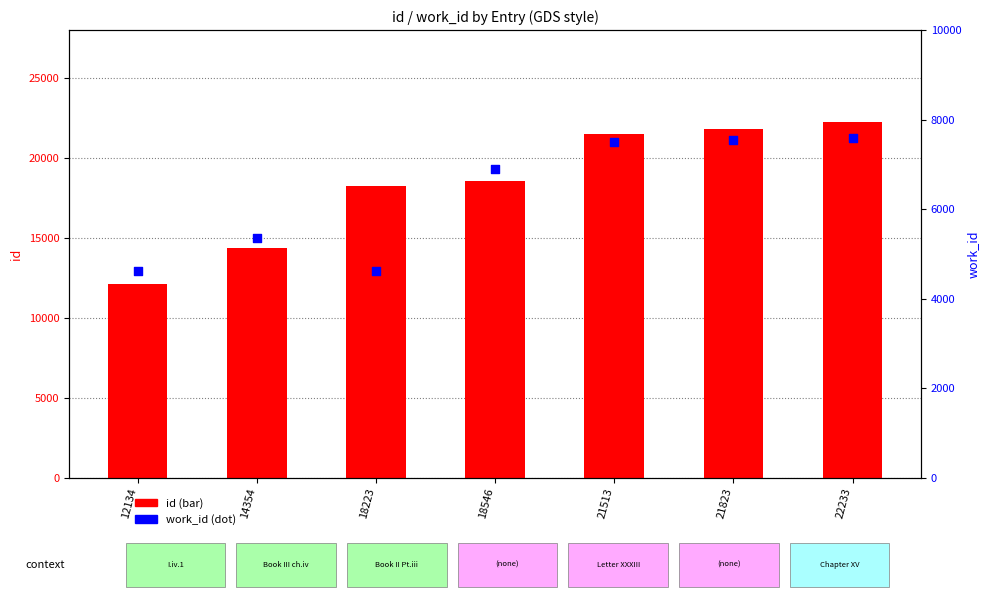

What are all the series names shown in the legend?

id, work_id